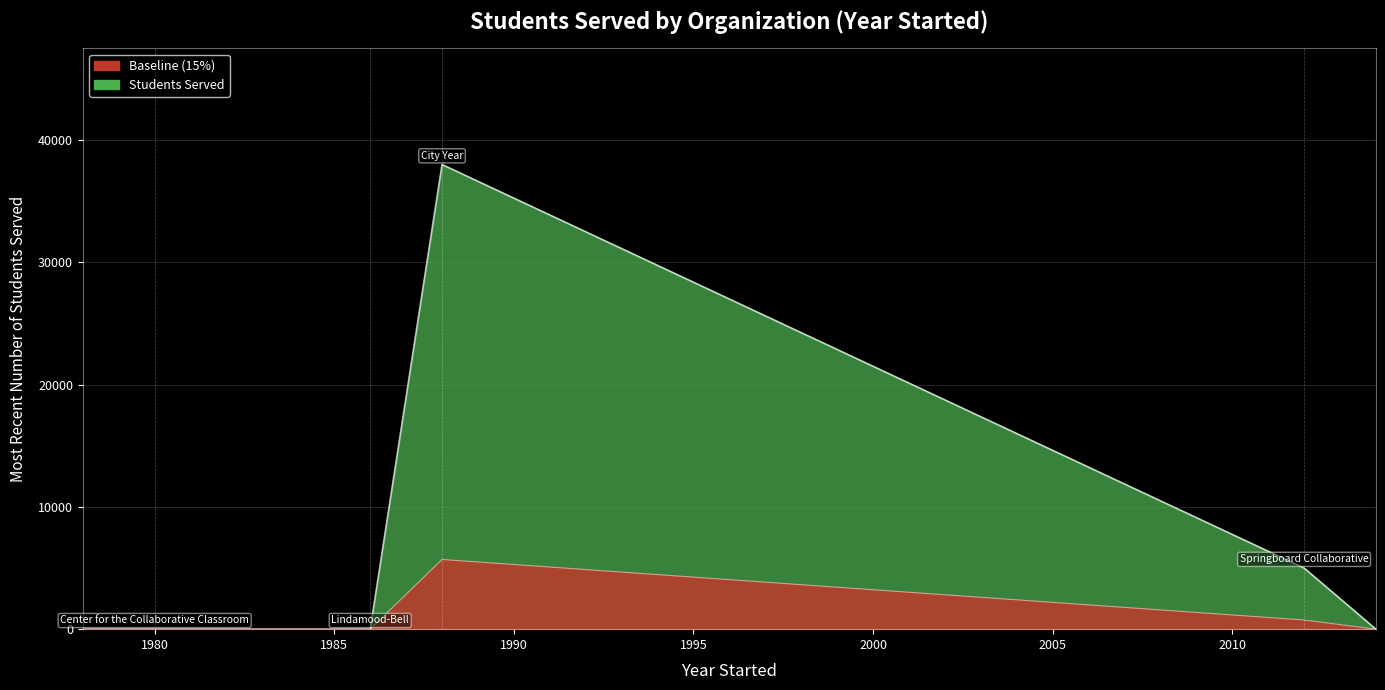

What is the label of the 4th point from the right?

Center for the Collaborative Classroom